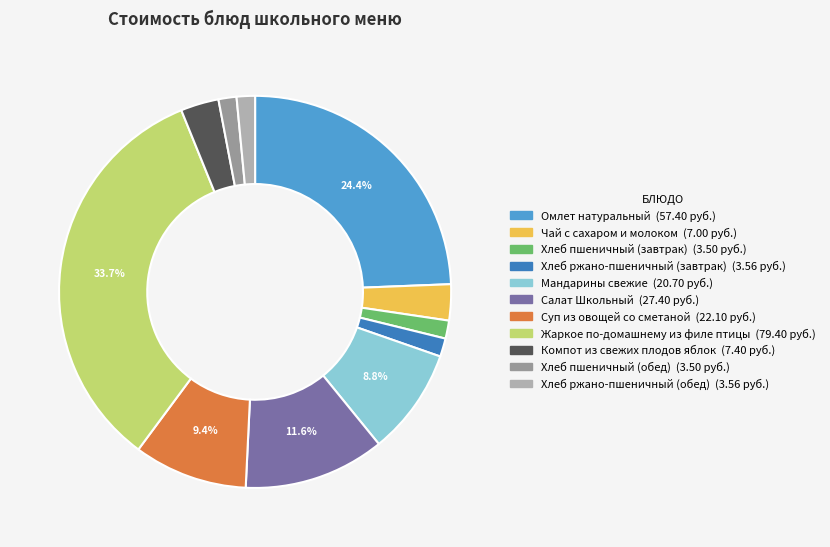

Which category has the biggest portion of the pie?

Жаркое по-домашнему из филе птицы